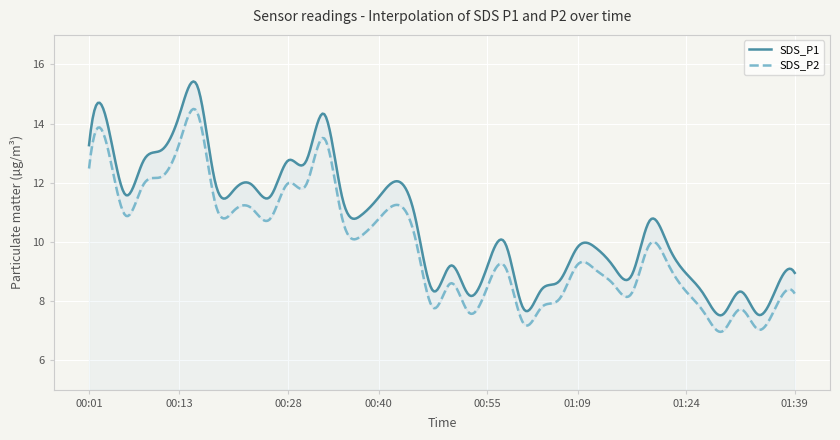

Where does the SDS_P1 series first go above 10?

00:01